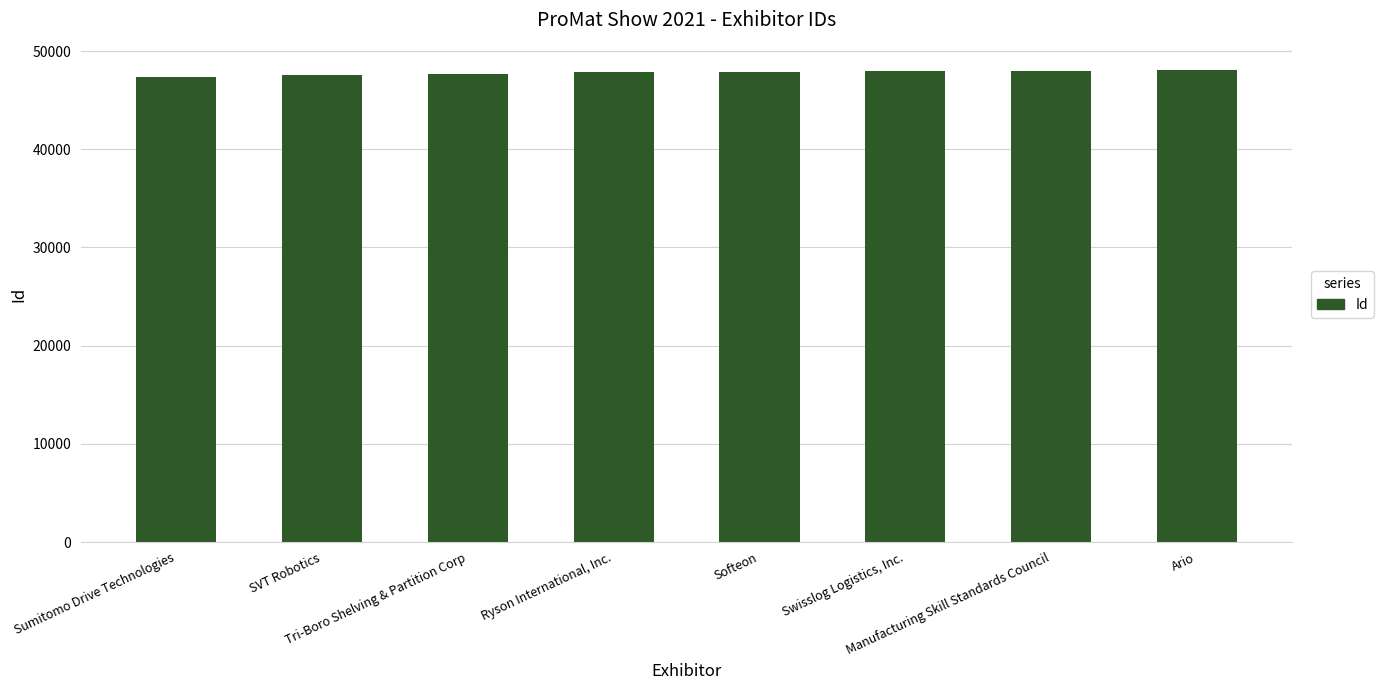

What is the minimum value shown in the chart?

47388